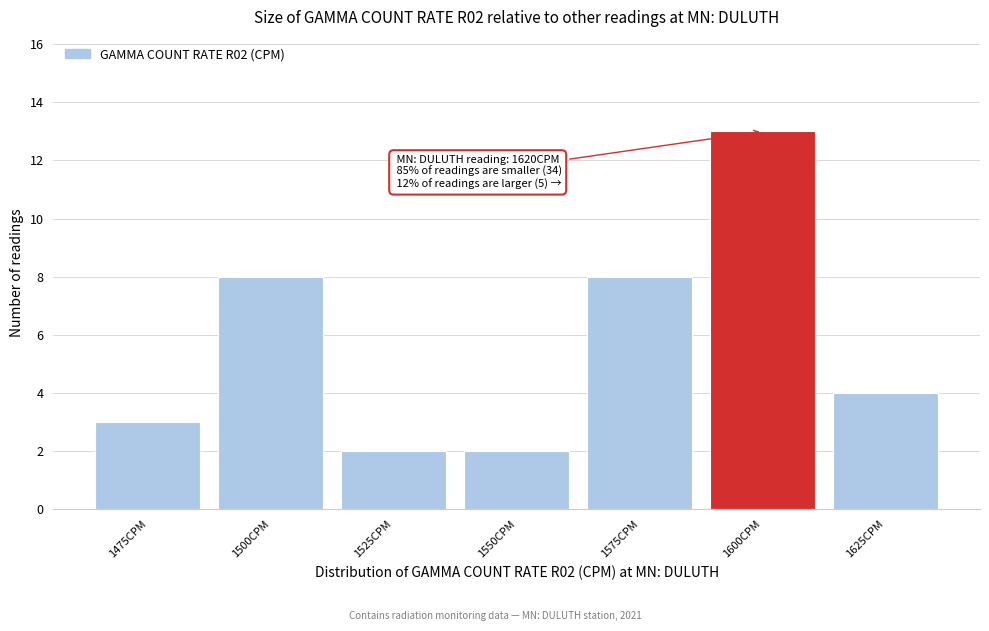

Reading left to right, transcribe all the data shown in this chart.

3	8	2	2	8	13	4